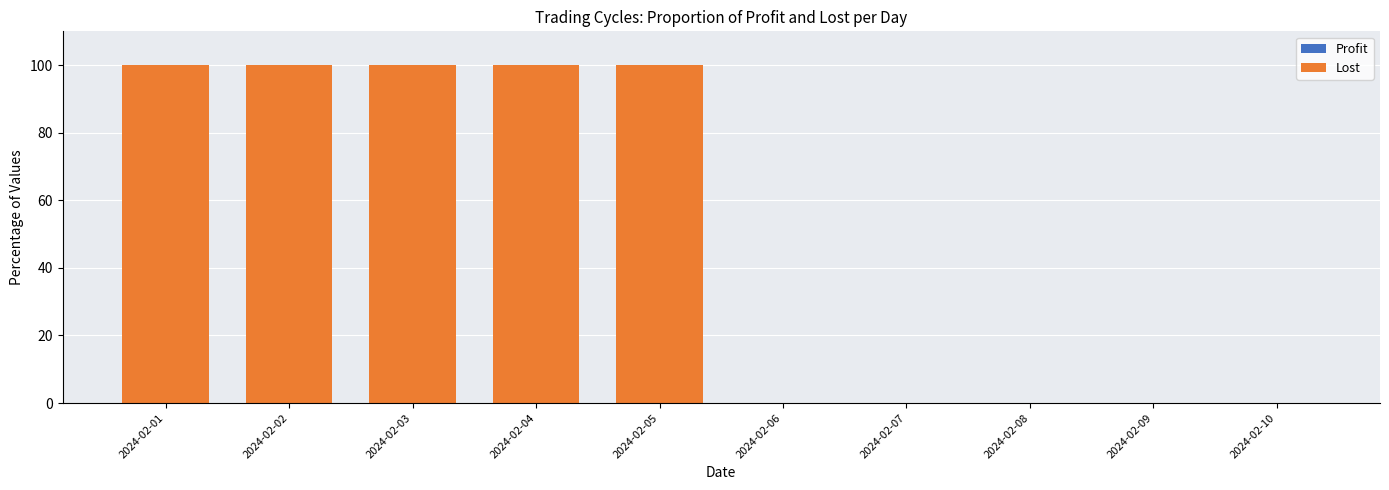

Is it true that the value at 2024-02-09 is 0?

True